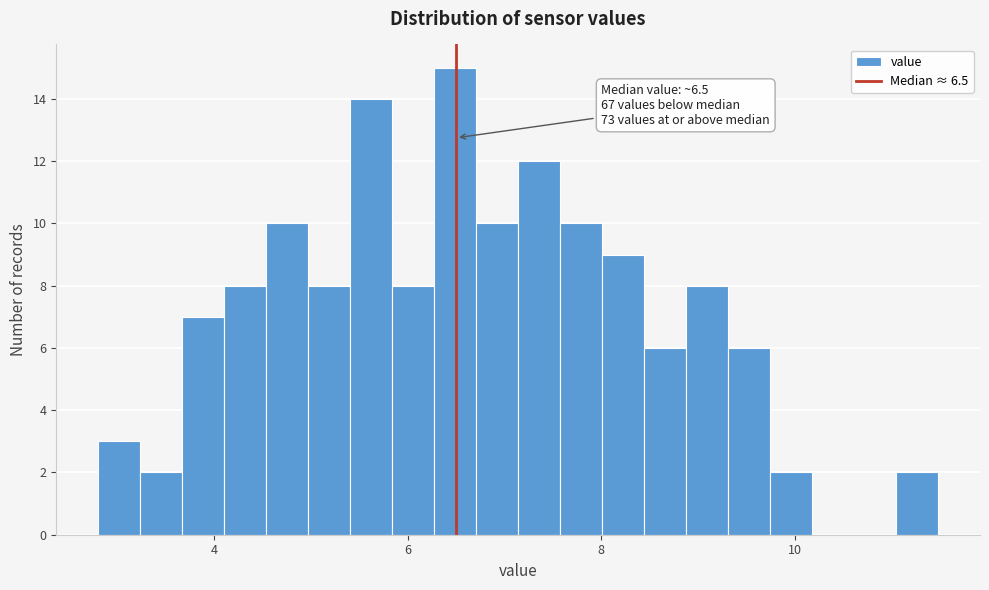

Around what value on the x-axis is the tallest bar? Give the approximate position of its centre, as read against the axis.

6.4